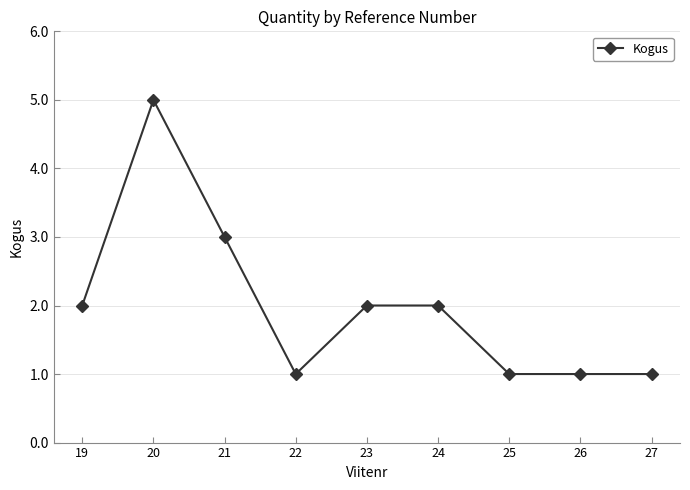

At which category does the data reach its first local valley?

22